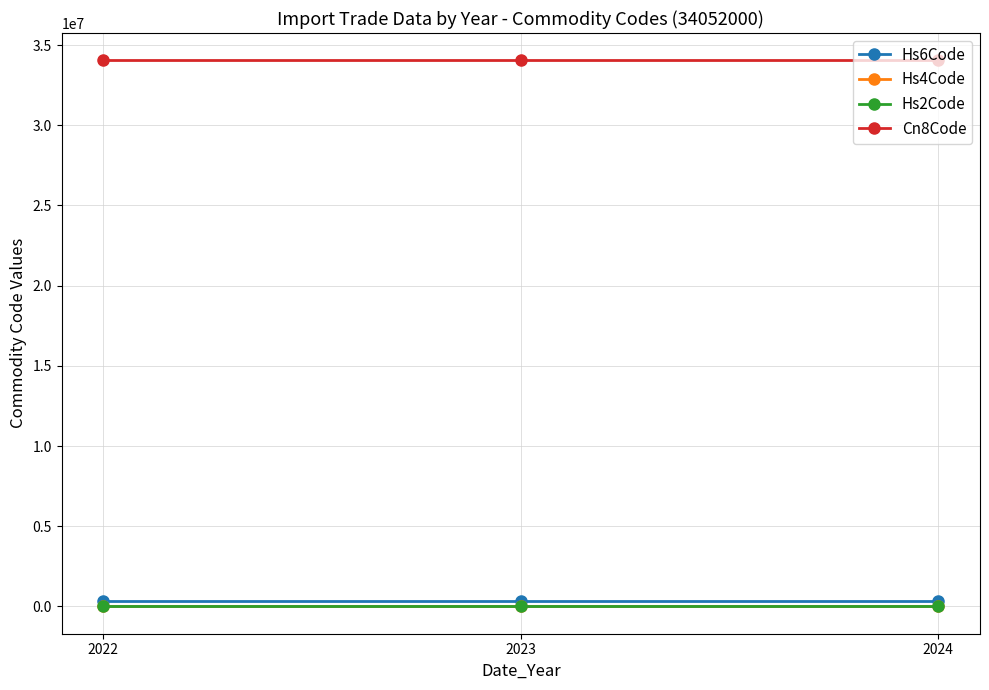

What is the average value of the Hs6Code series?

340520